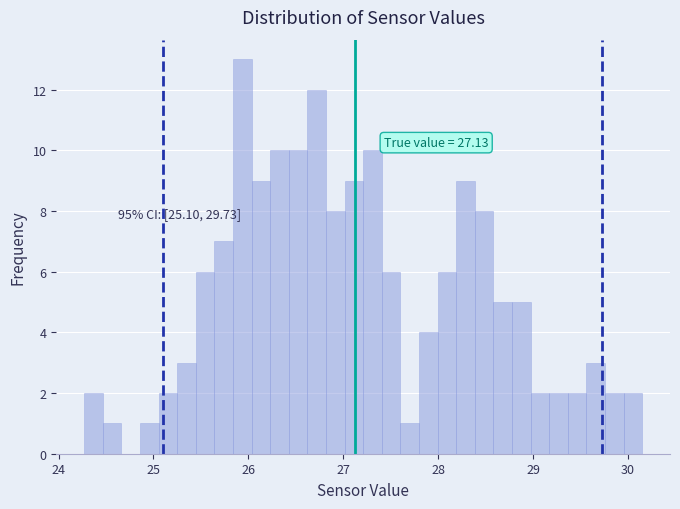

Around what value on the x-axis is the tallest bar? Give the approximate position of its centre, as read against the axis.

25.9